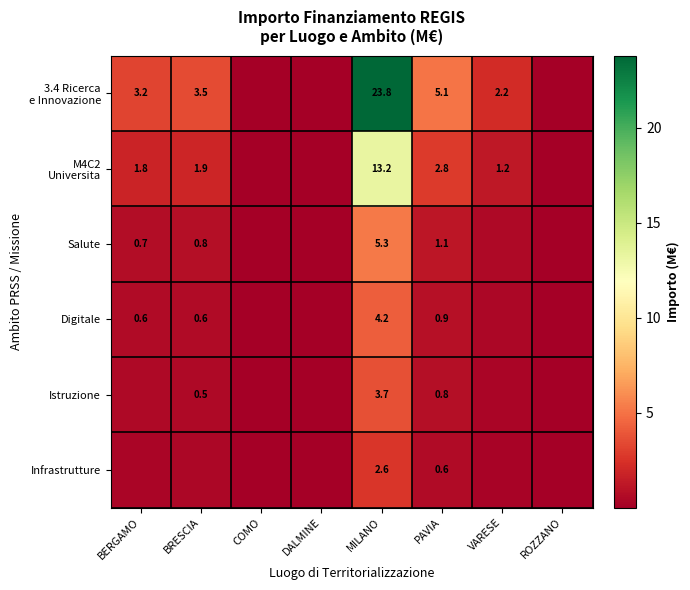

Rank the categories by Digitale value from highest to lowest.

MILANO, PAVIA, BRESCIA, BERGAMO, VARESE, COMO, DALMINE, ROZZANO